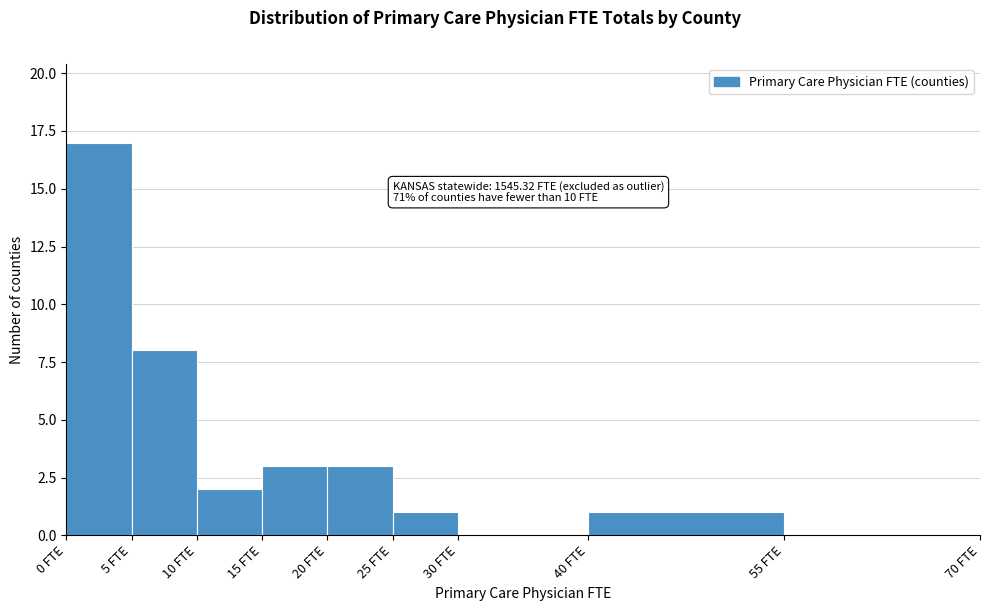

Which range on the x-axis has the tallest bar?

0 to 5